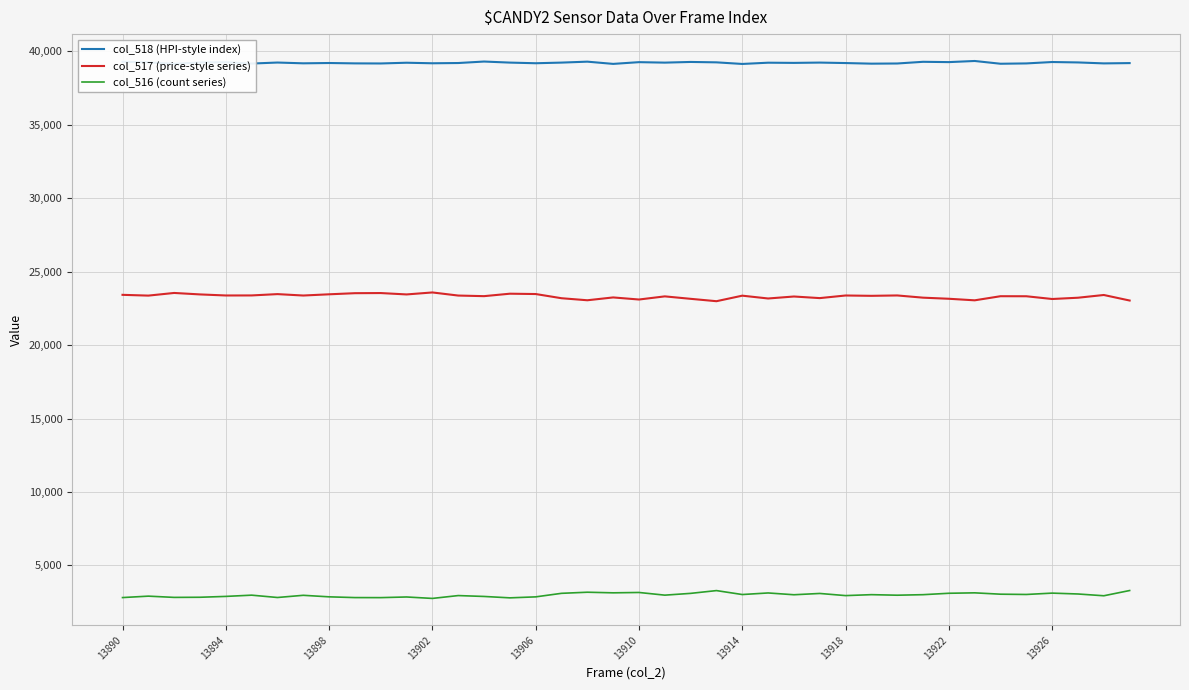

What are all the series names shown in the legend?

col_518 (HPI-style index), col_517 (price-style series), col_516 (count series)